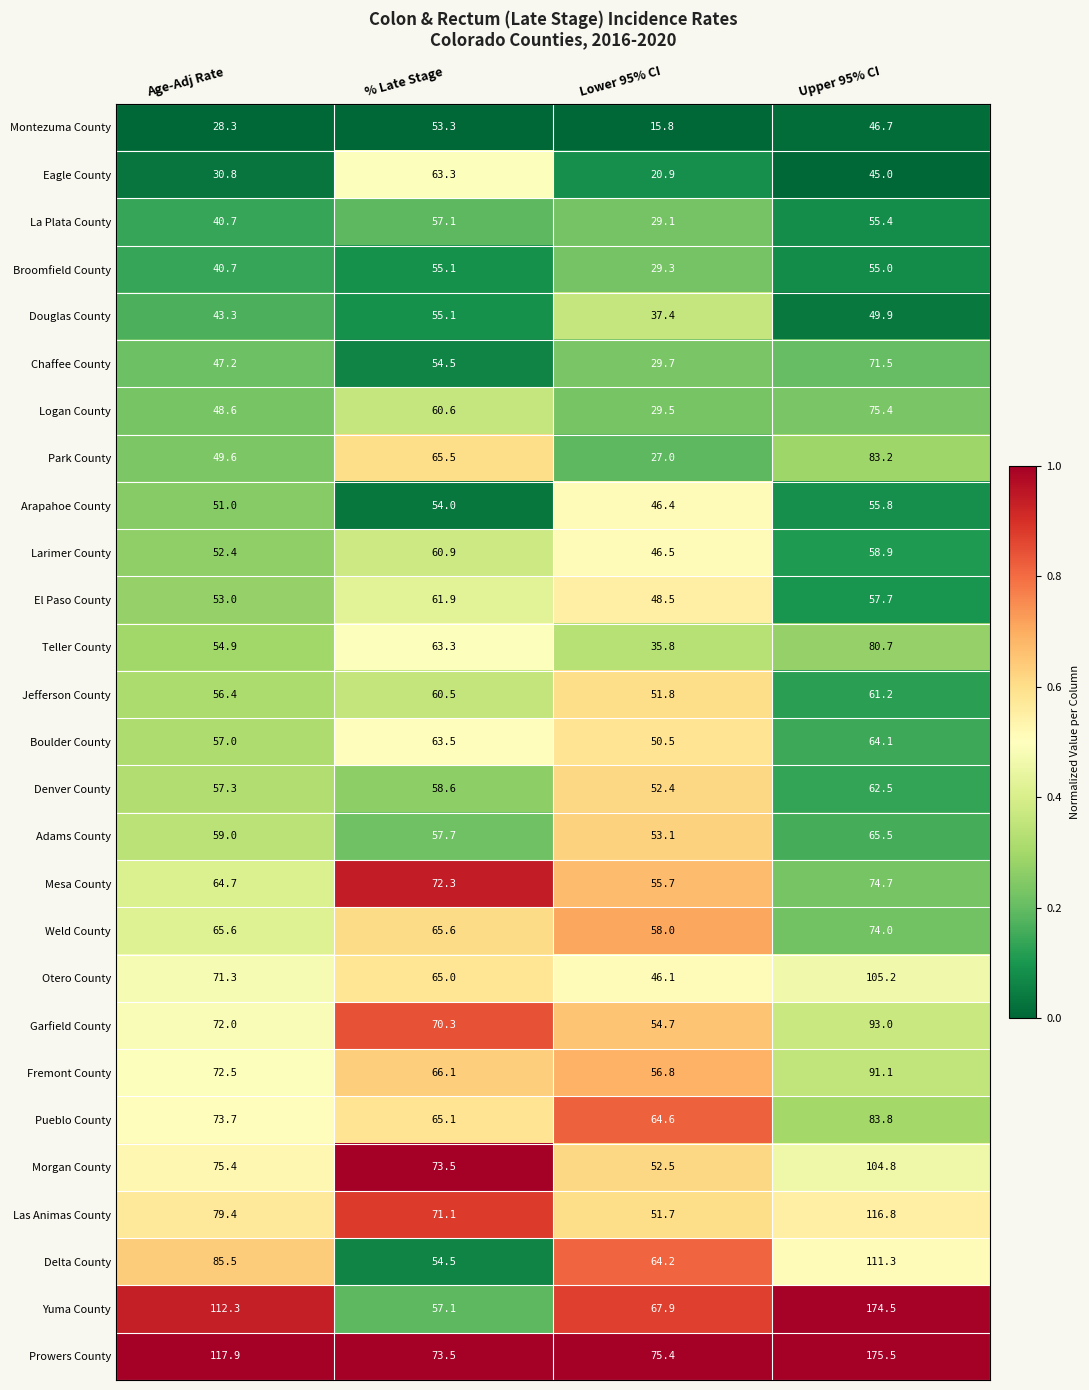

What is the average value of the Eagle County series?

40.0